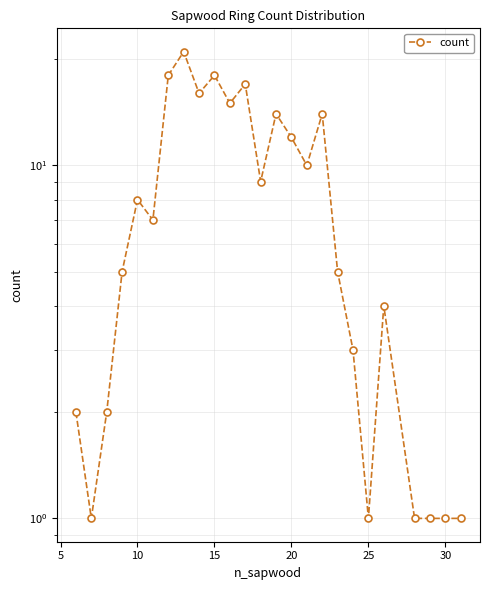

What is the difference between the maximum and minimum values?

20